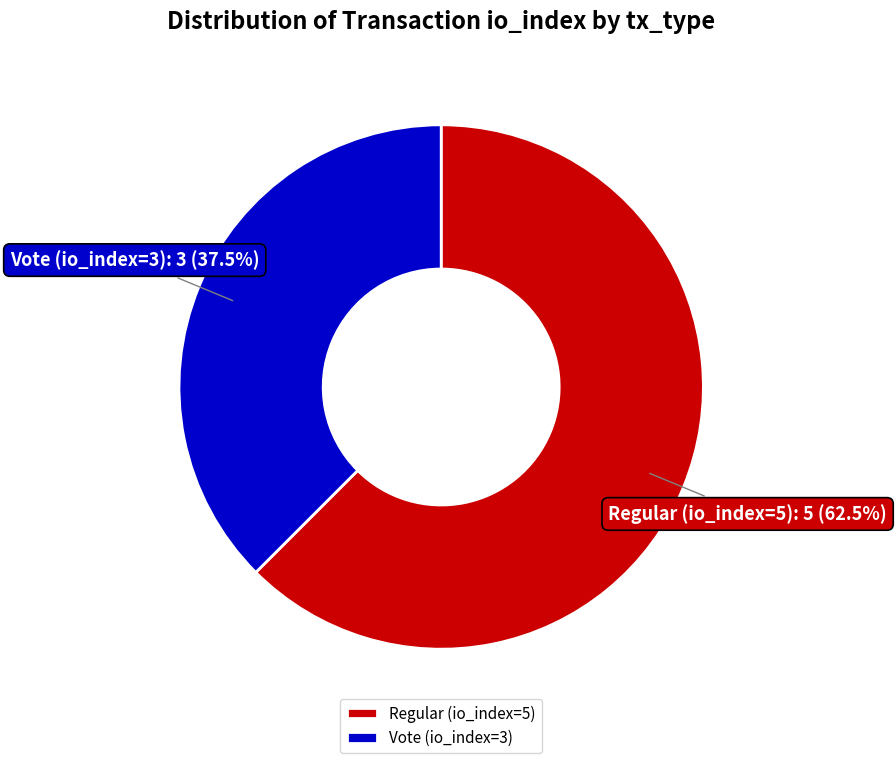

Is the sum of Vote (io_index=3) and Regular (io_index=5) greater than half?

Yes